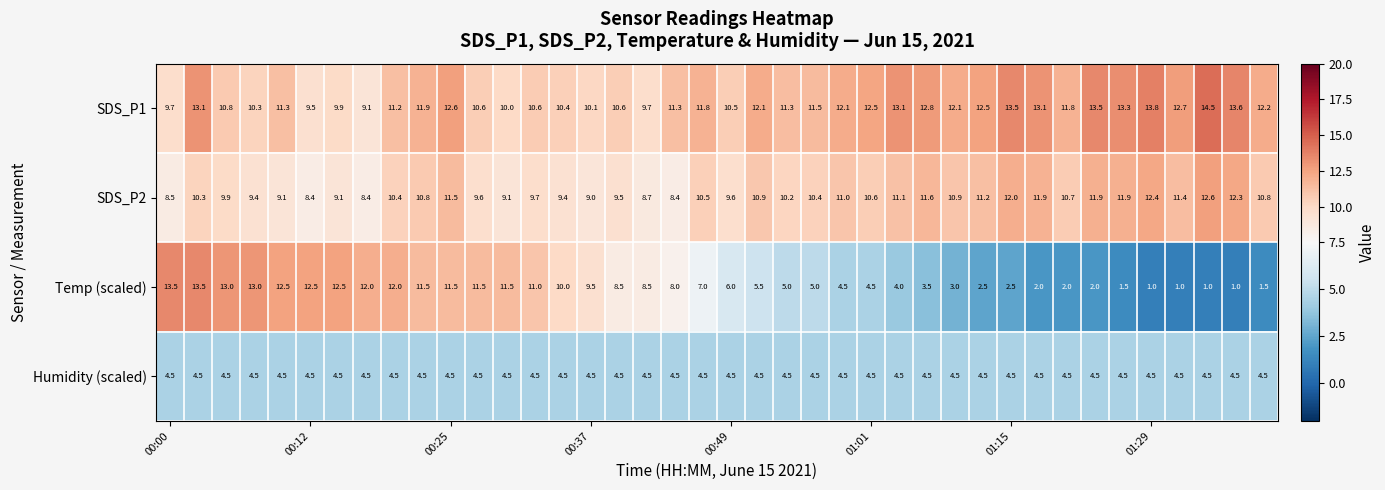

Rank the series by their maximum value, from lowest to highest.

Humidity (scaled), SDS_P2, Temp (scaled), SDS_P1